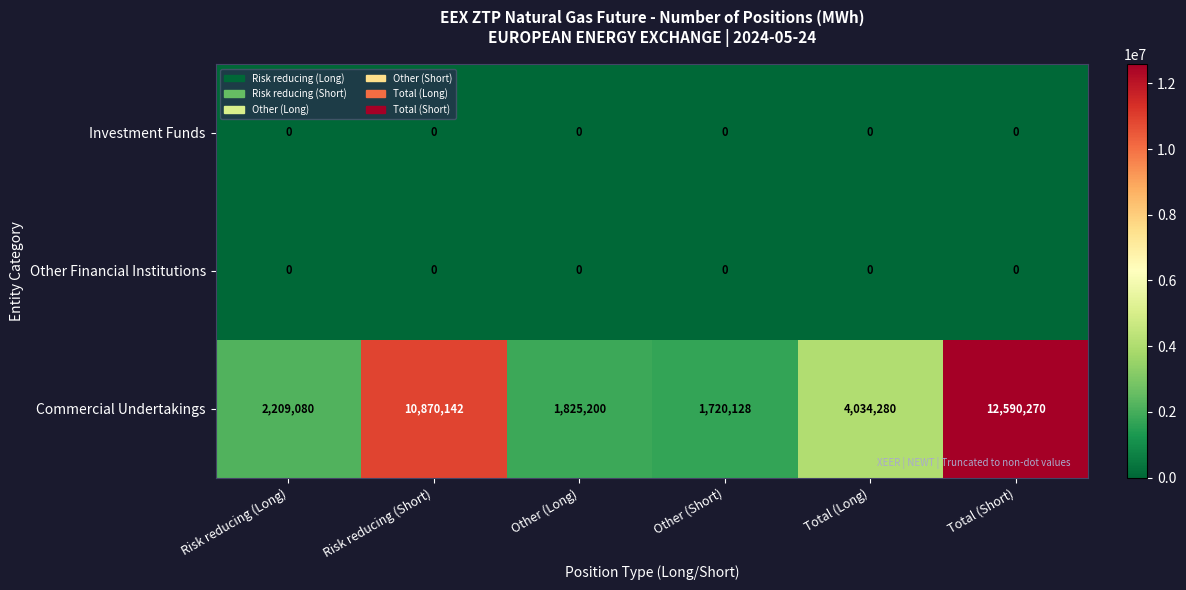

What value does the Commercial Undertakings series have at Other (Long)?

1825200